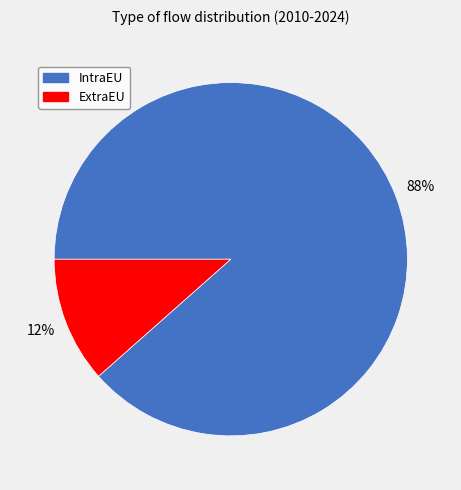

Combined, do ExtraEU and IntraEU account for over 50%?

Yes